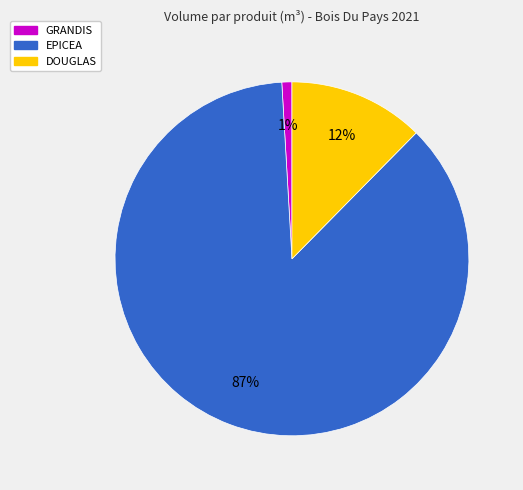

To the nearest percent, what is the average slice percentage?

33%